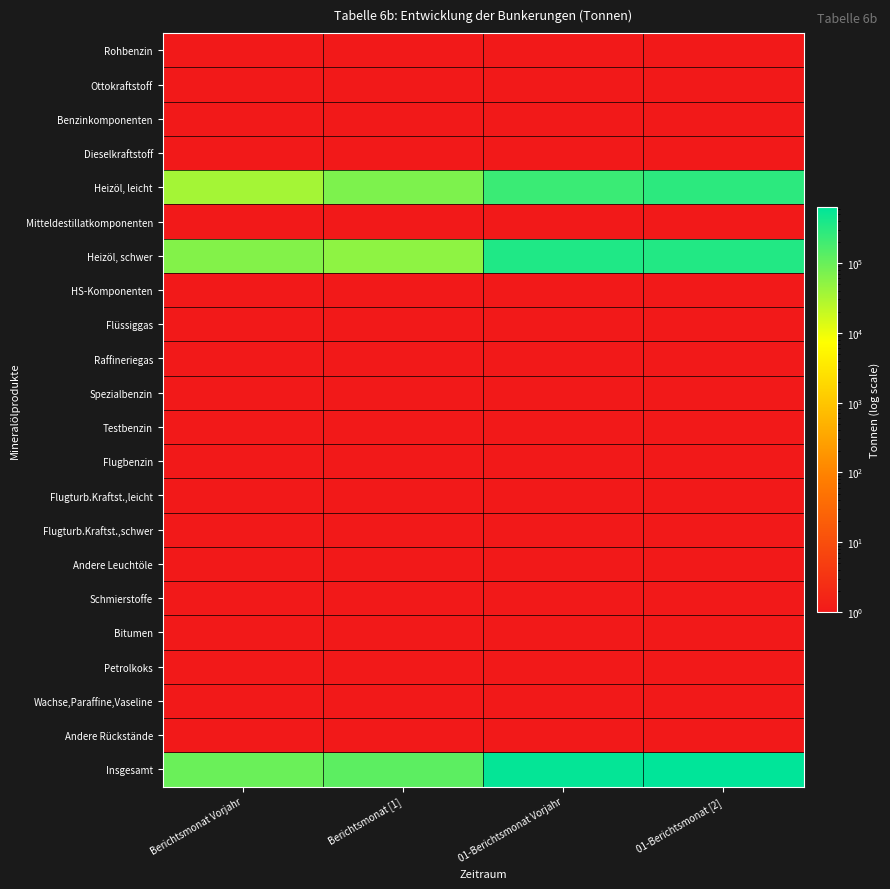

Between 01-Berichtsmonat Vorjahr and Berichtsmonat [1], which is larger?

01-Berichtsmonat Vorjahr